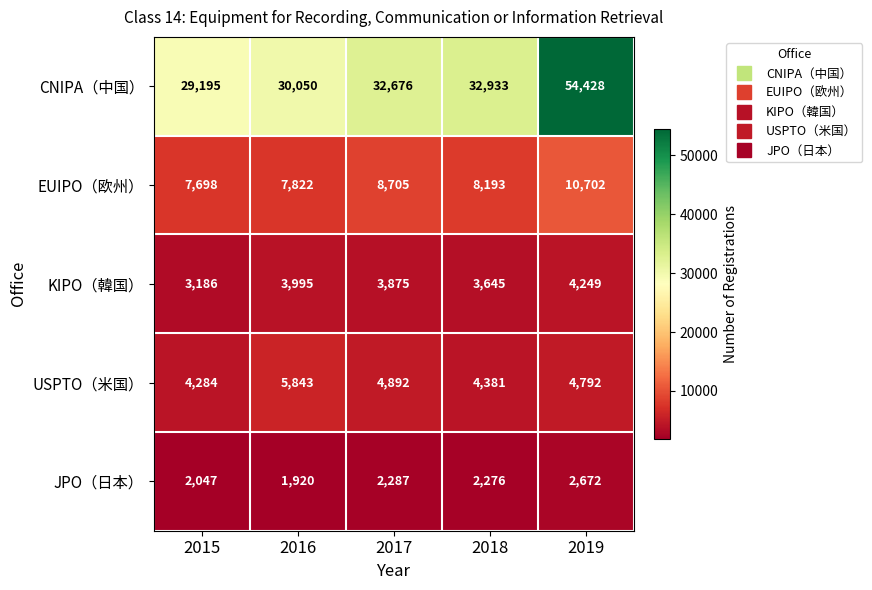

List the series in order of their peak value, lowest first.

JPO（日本）, KIPO（韓国）, USPTO（米国）, EUIPO（欧州）, CNIPA（中国）